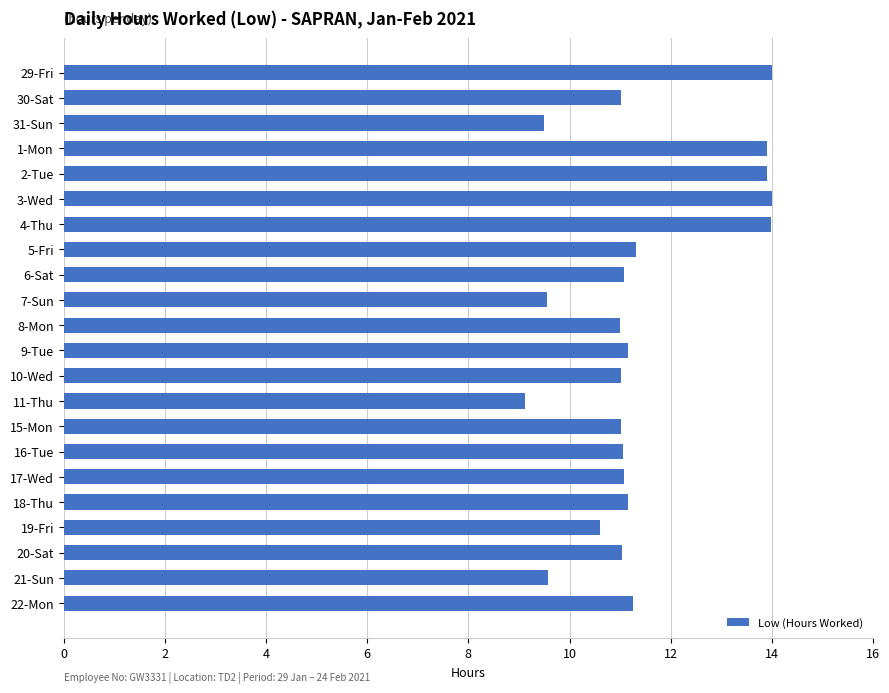

How many series are shown in this chart?

1